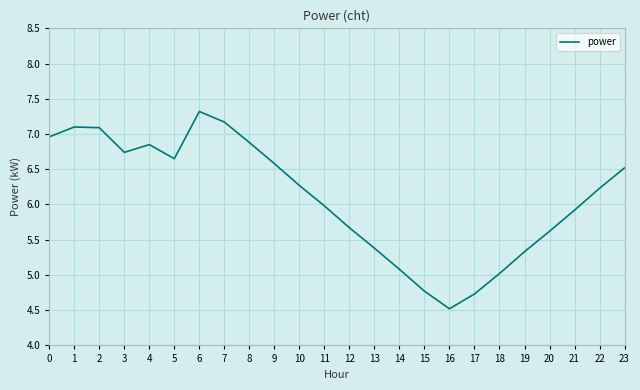

What is the difference between the maximum and minimum values?

2.8